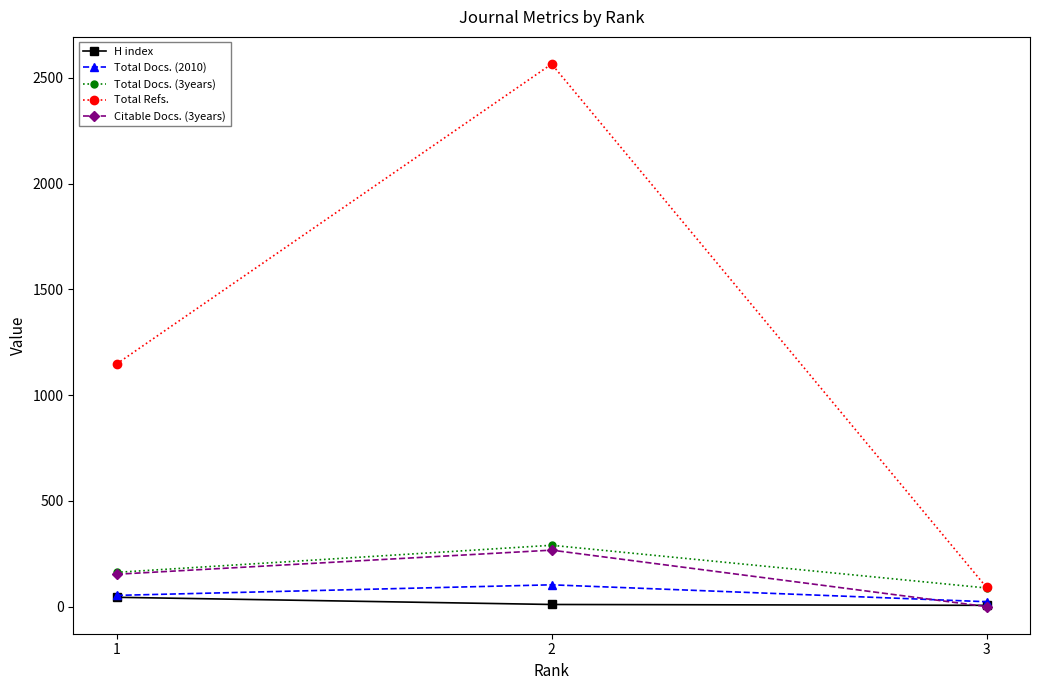

What are all the series names shown in the legend?

H index, Total Docs. (2010), Total Docs. (3years), Total Refs., Citable Docs. (3years)